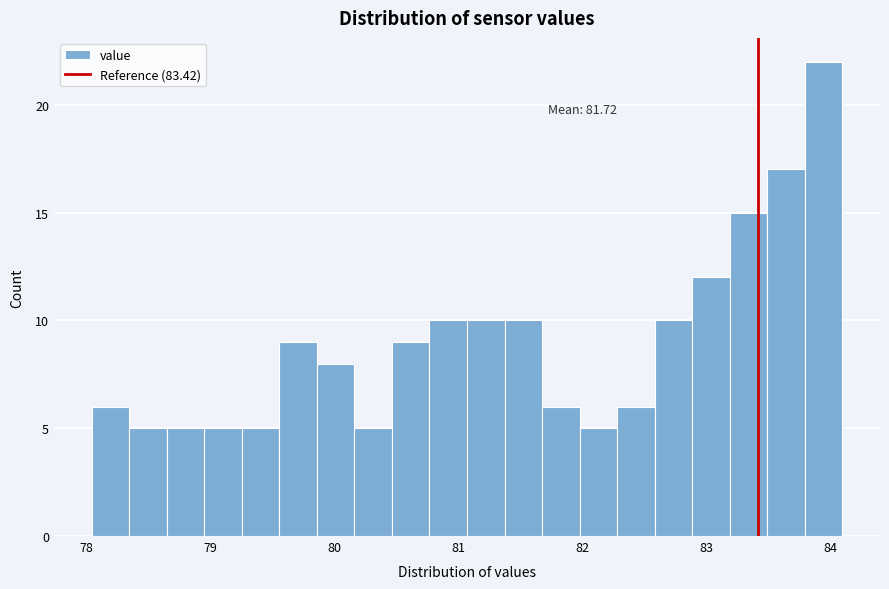

Around what value on the x-axis is the tallest bar? Give the approximate position of its centre, as read against the axis.

83.9